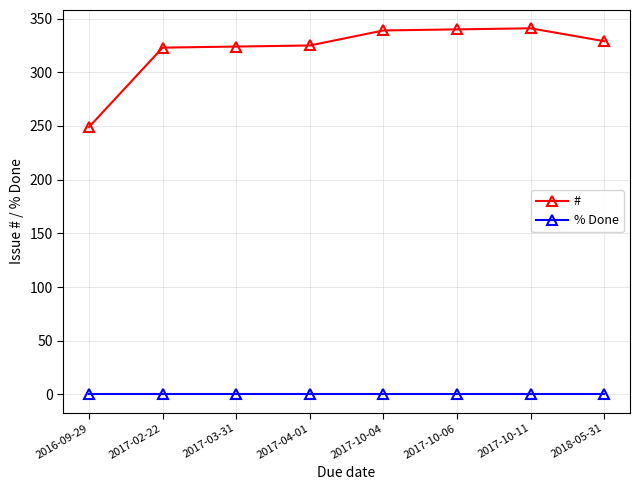

True or false: # and % Done cross at least once.

False